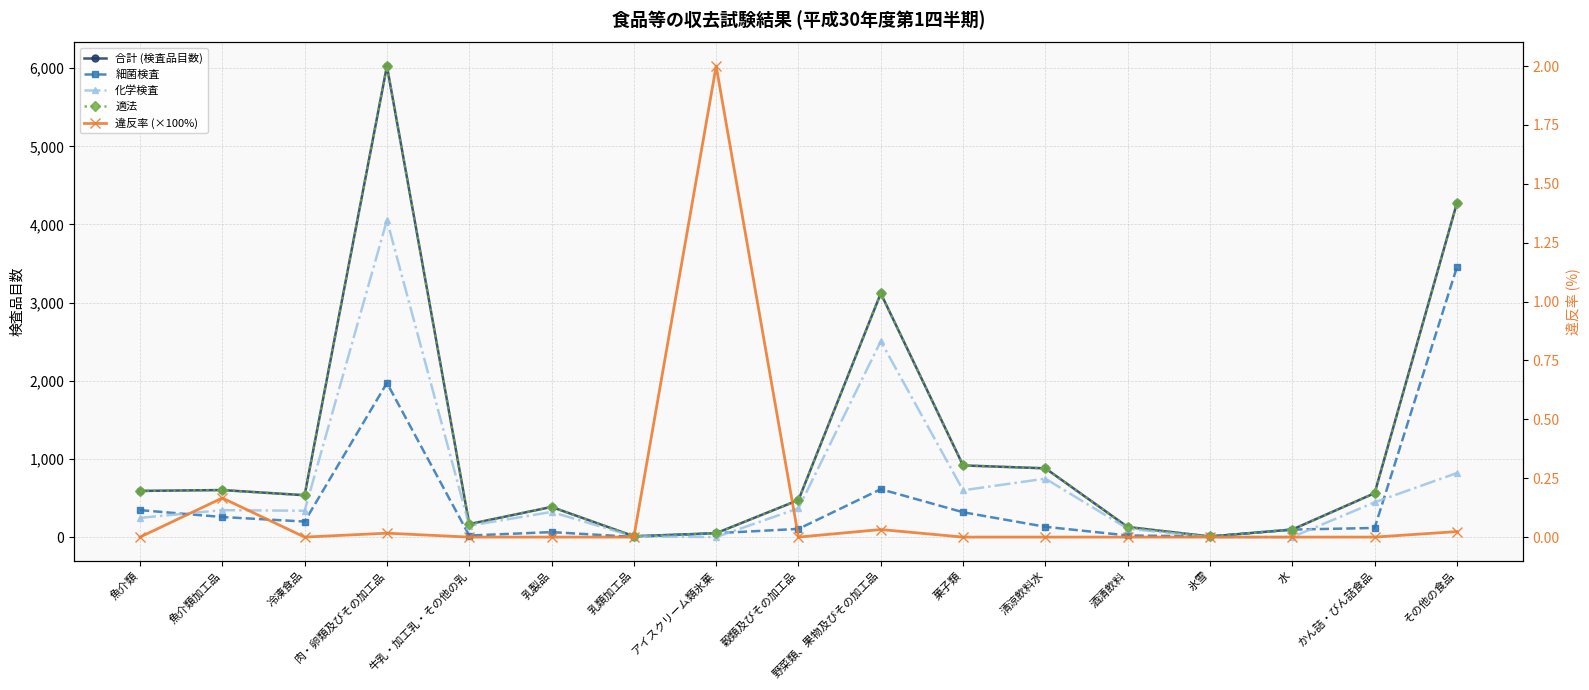

How many interior local valleys does the 適法 series have?

4